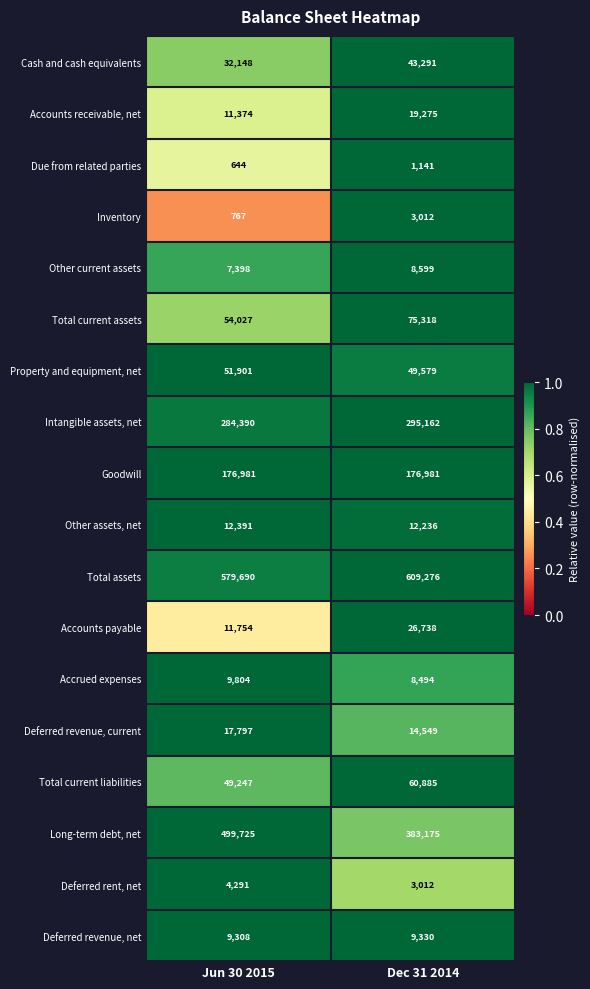

Rank the series at Jun 30 2015 from lowest to highest value.

Due from related parties, Inventory, Deferred rent, net, Other current assets, Deferred revenue, net, Accrued expenses, Accounts receivable, net, Accounts payable, Other assets, net, Deferred revenue, current, Cash and cash equivalents, Total current liabilities, Property and equipment, net, Total current assets, Goodwill, Intangible assets, net, Long-term debt, net, Total assets